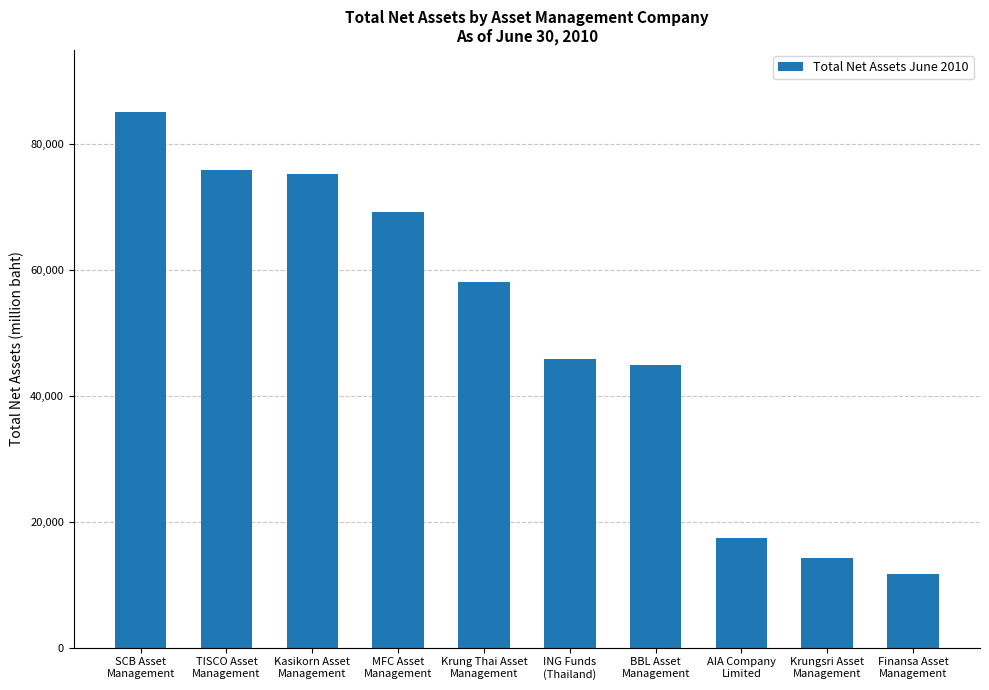

What is the minimum value shown in the chart?

11693.0